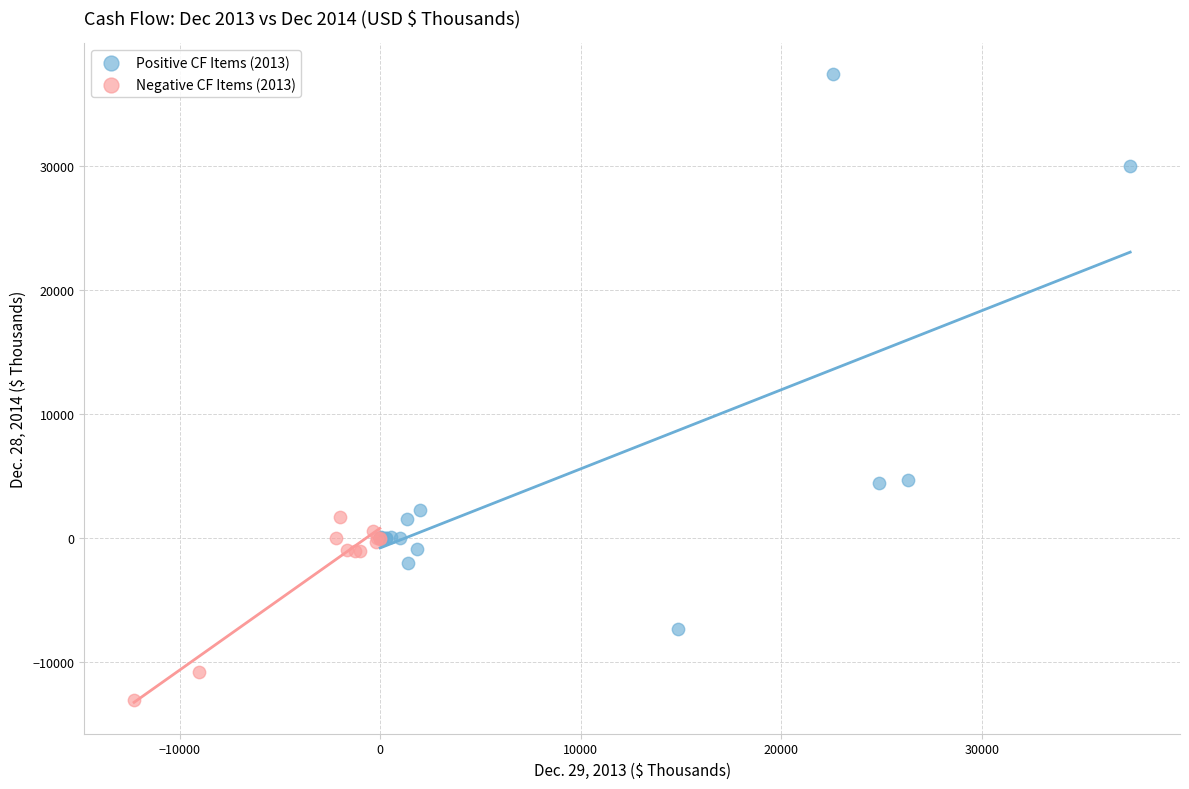

Which series reaches the minimum Y coordinate?

Negative CF Items (2013)